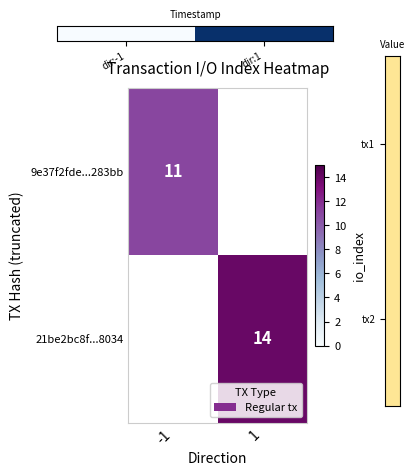

Is it true that 21be2bc8f...8034 equals 14 at 1?

True